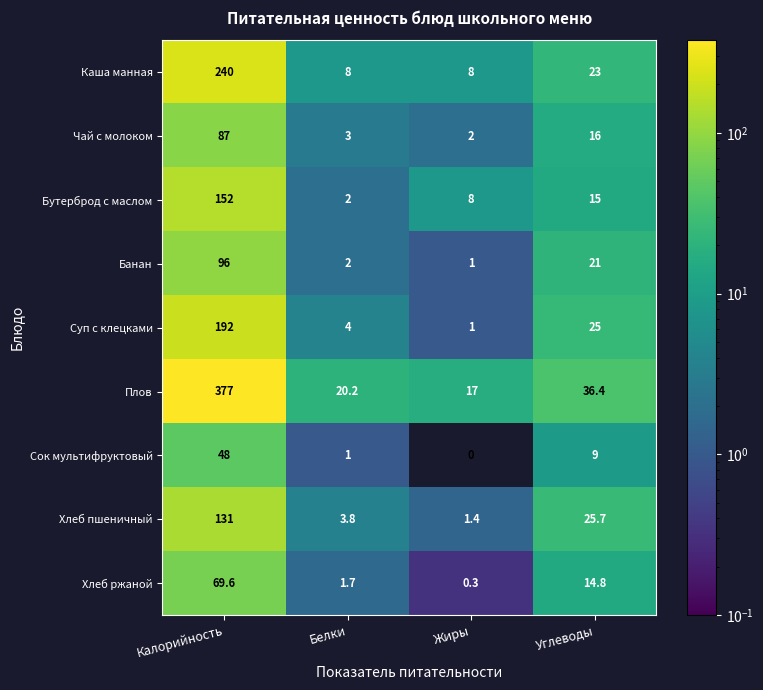

Which series has the widest spread of values?

Плов